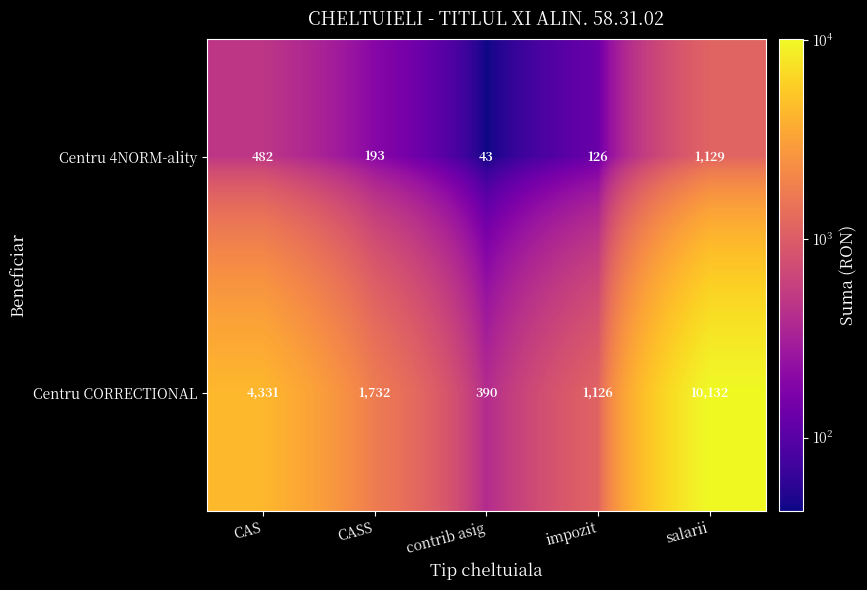

How many values in the Centru CORRECTIONAL series are below 1732?

2